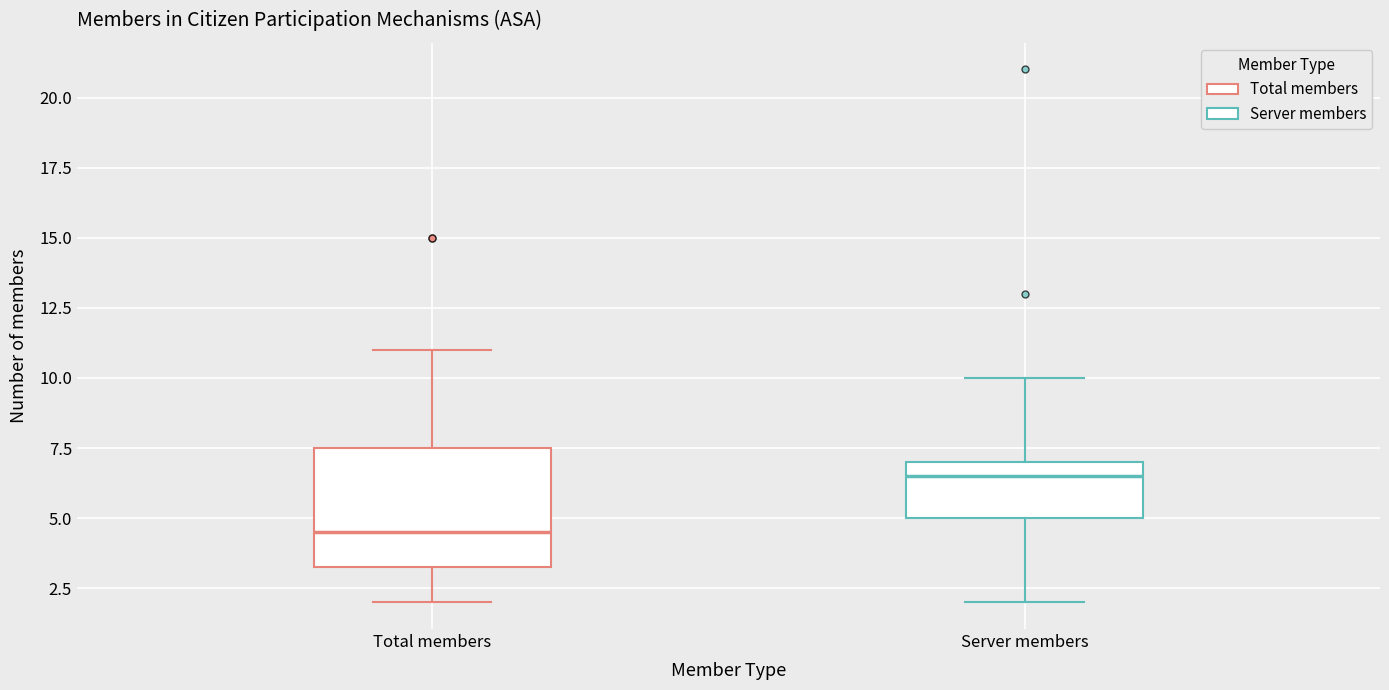

Reading left to right, transcribe this box plot: for each box, give where its median line is, the range the box spans, and where its two whiskers end, as read against the y-axis. The values are not printed on the chart, so give them approximately, as read against the axis.

Total members: median 4.5, box 3.5 to 7.5, whiskers 2.0 to 11.0
Server members: median 6.5, box 5.0 to 7.0, whiskers 2.0 to 10.0